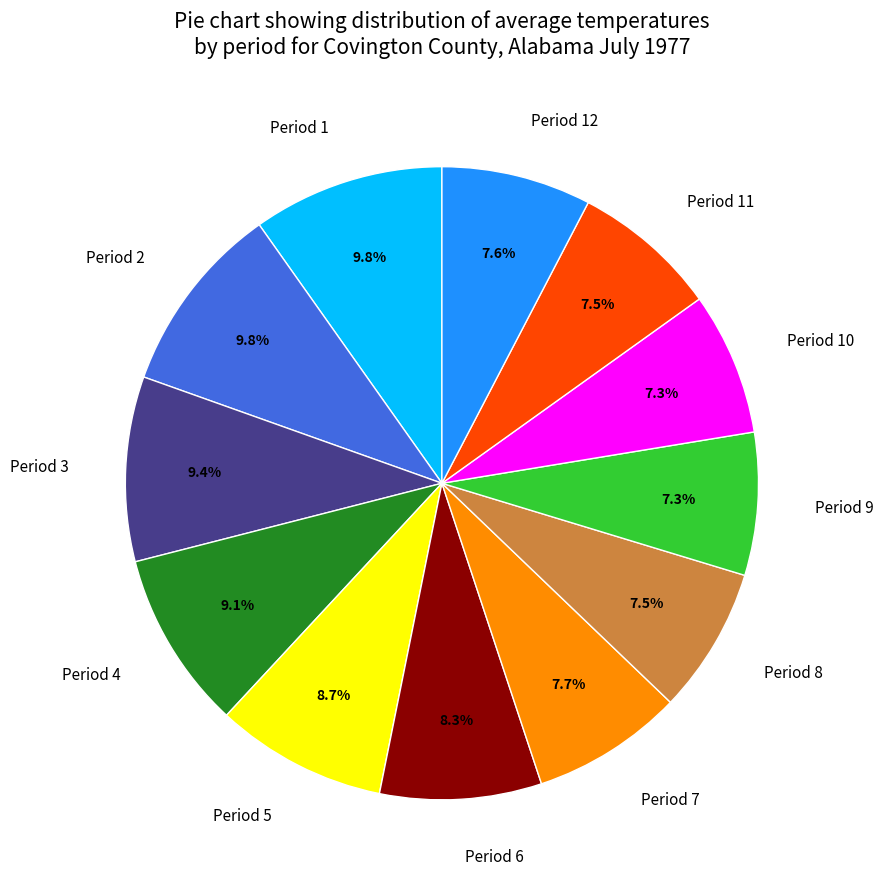

Approximately how many times larger is the value at Period 2 compared to Period 12?

1.3